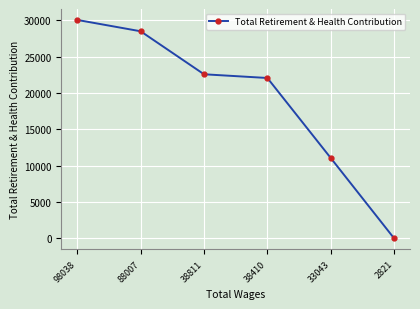

What is the difference between the second highest and minimum values?

28502